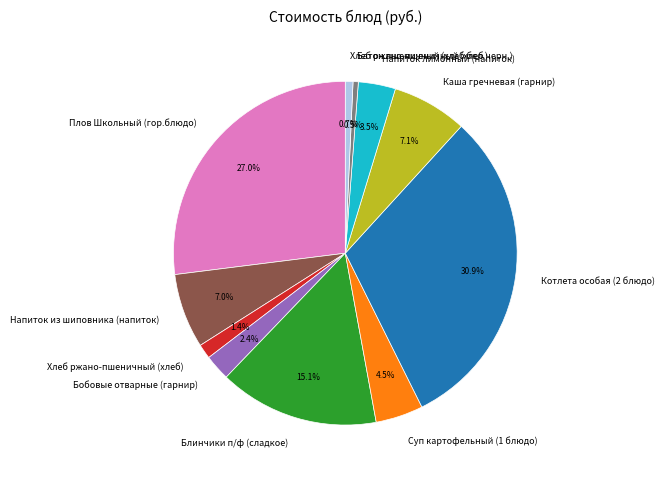

Which category has the biggest portion of the pie?

Котлета особая (2 блюдо)